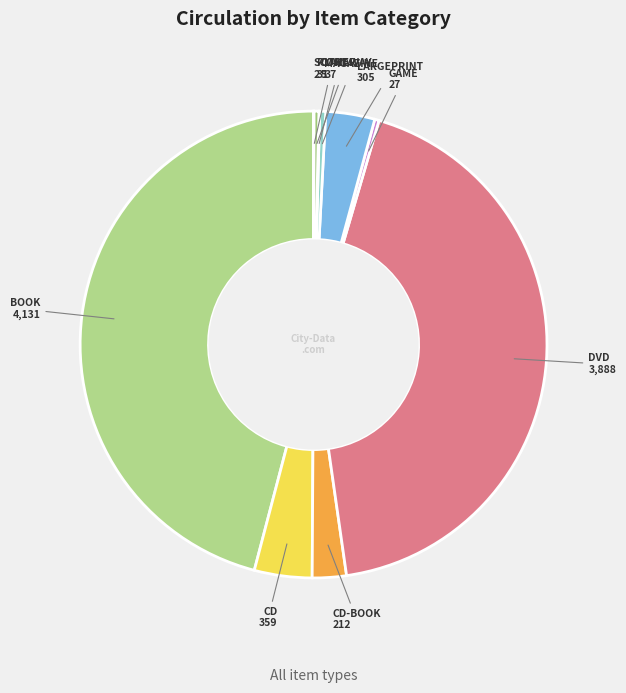

Do GAME and MAGAZINE together represent more than half of the pie?

No